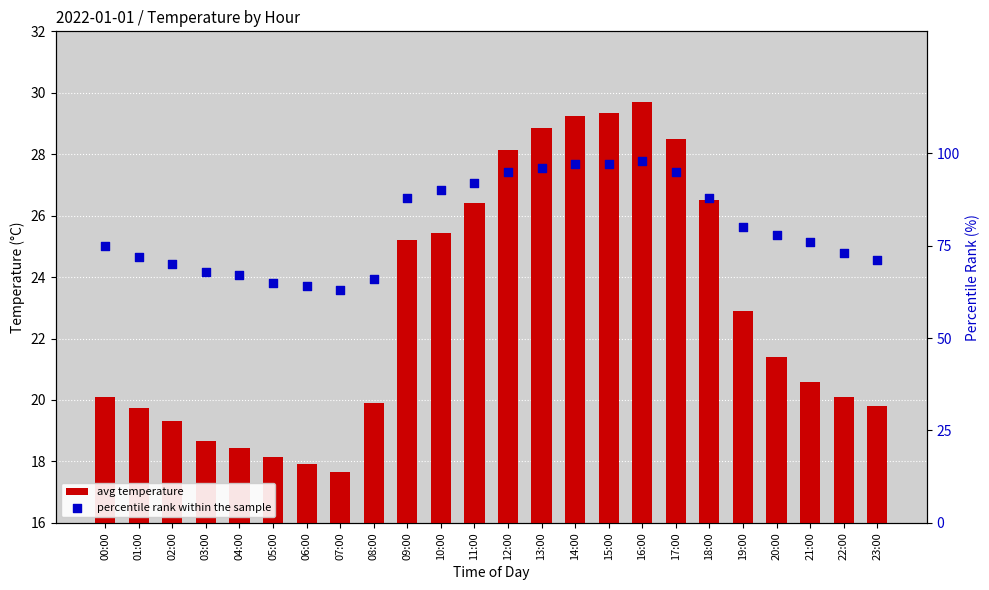

Which series has the widest spread of Y values?

percentile rank within the sample